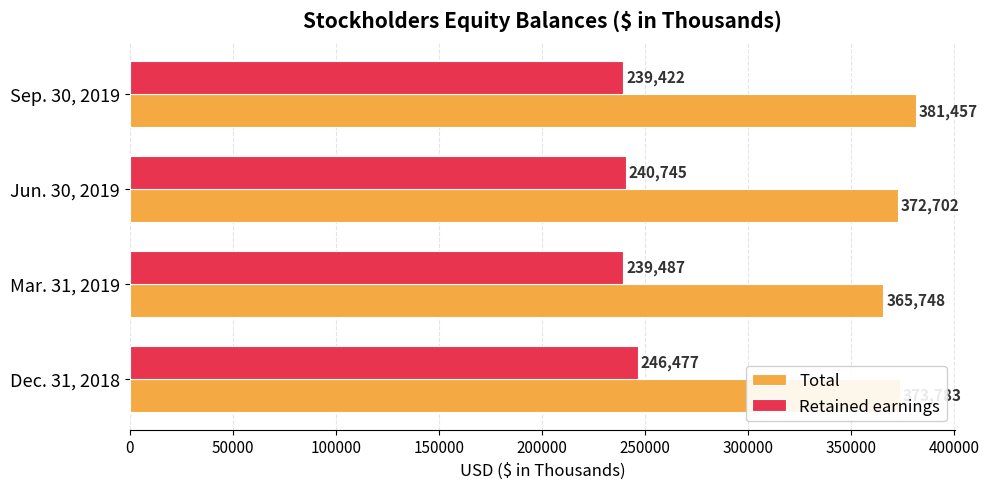

Count the number of data series in this chart.

2